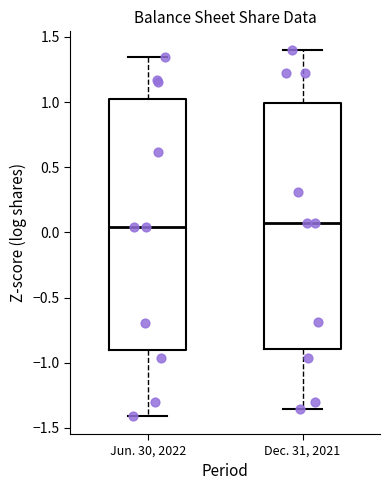

Reading left to right, read every box against the y-axis: the position of its median line, the range the box covers, and the ends of its whiskers. The values are not printed on the chart, so give them approximately, as read against the axis.

Jun. 30, 2022: median 0.05, box -0.90 to 1.00, whiskers -1.40 to 1.35
Dec. 31, 2021: median 0.05, box -0.90 to 1.00, whiskers -1.35 to 1.40